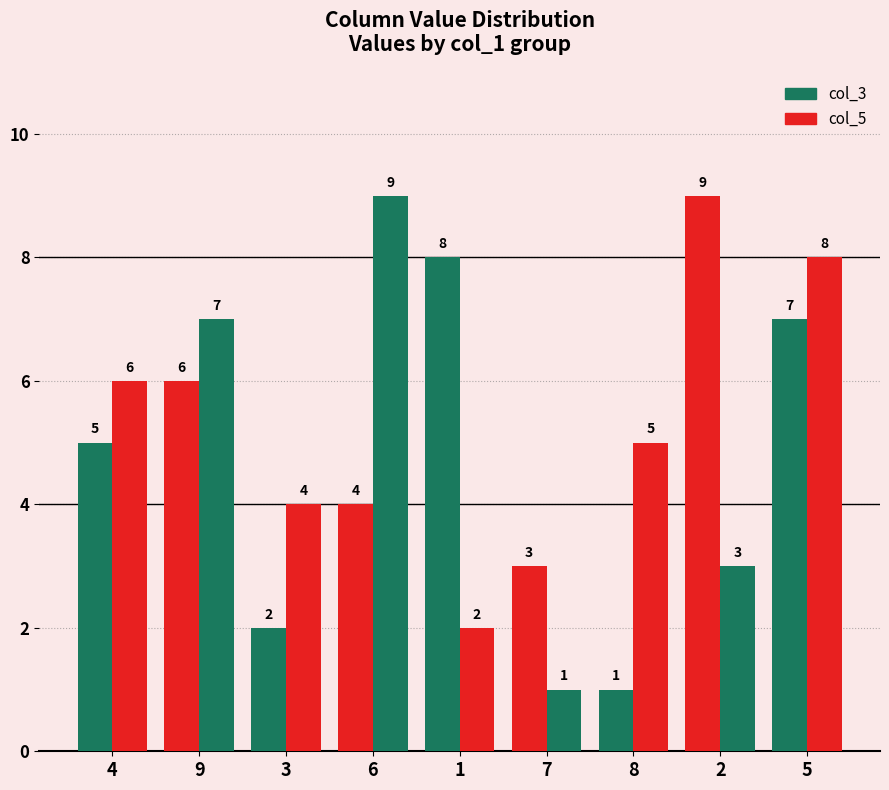

How many bars are there in total?

18